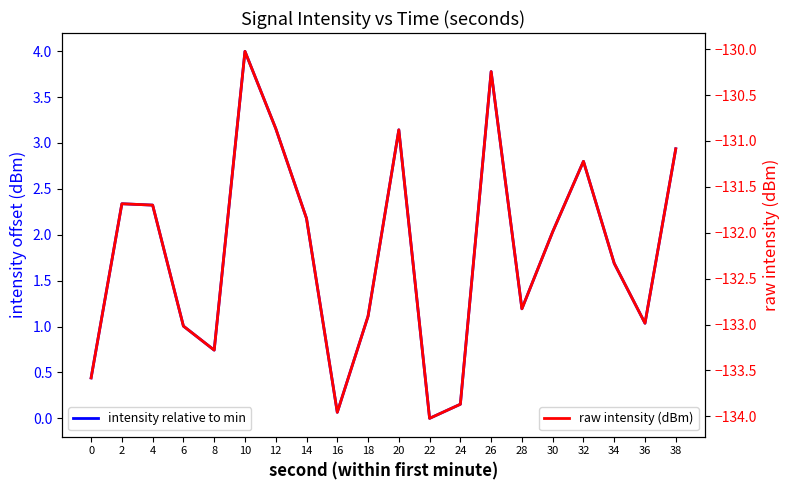

What is the difference between the highest and lowest values at 10?

134.0